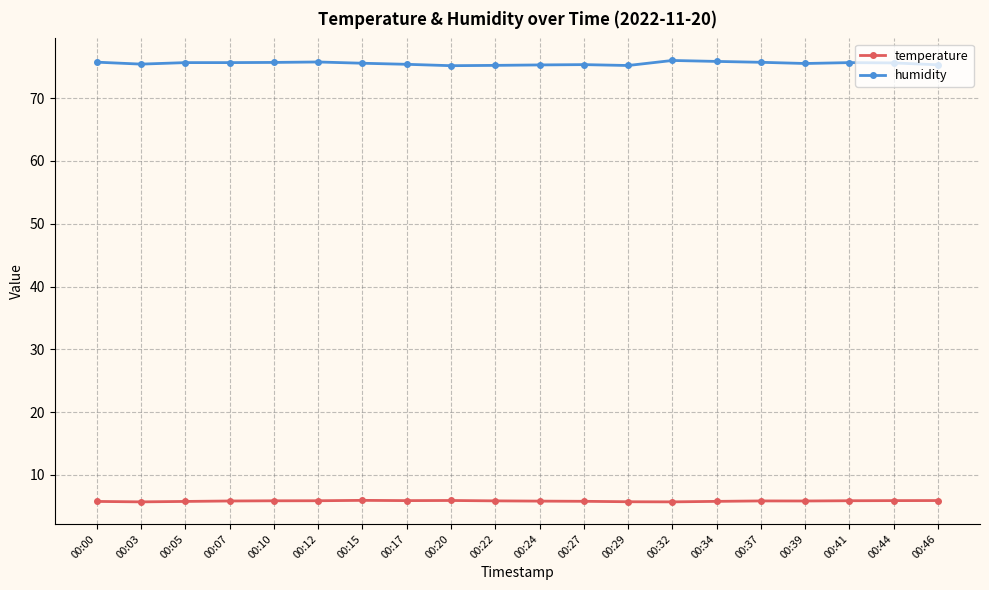

How many distinct data groups are displayed?

2